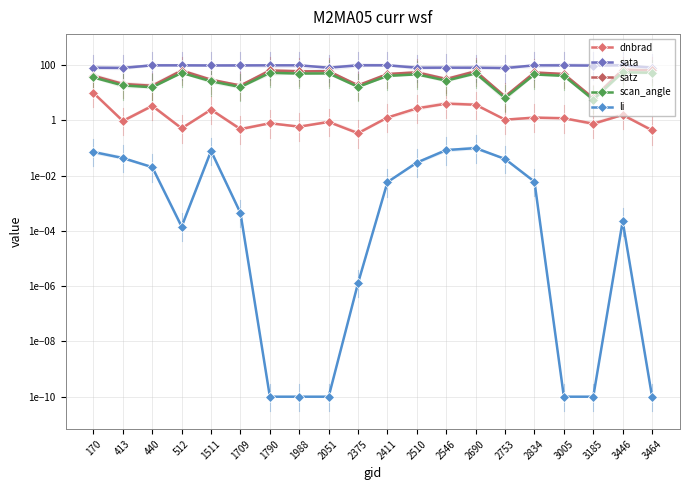

True or false: scan_angle has more than 2 interior local peaks.

True